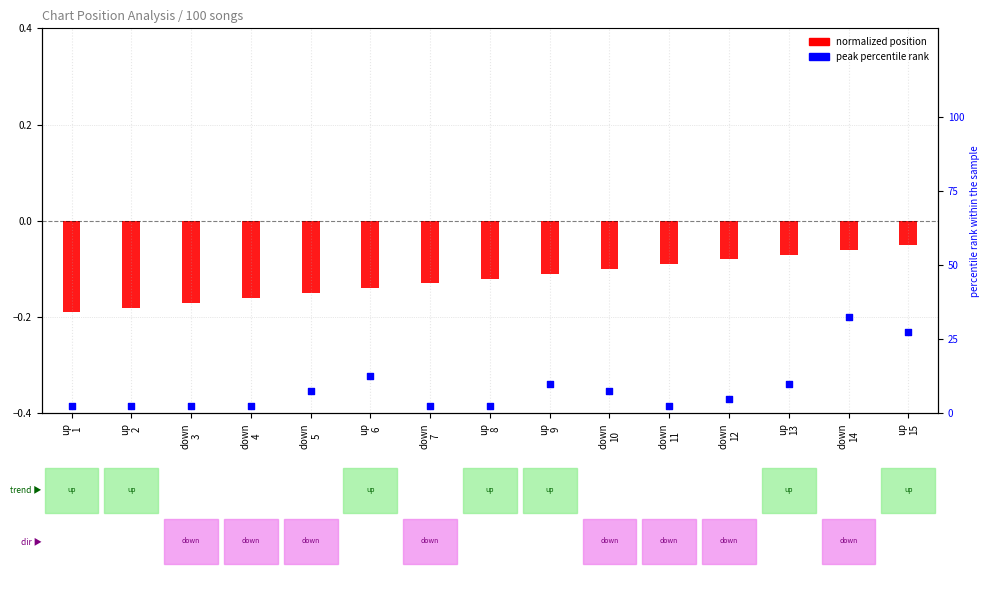

Which series has the largest total across all categories?

peak percentile